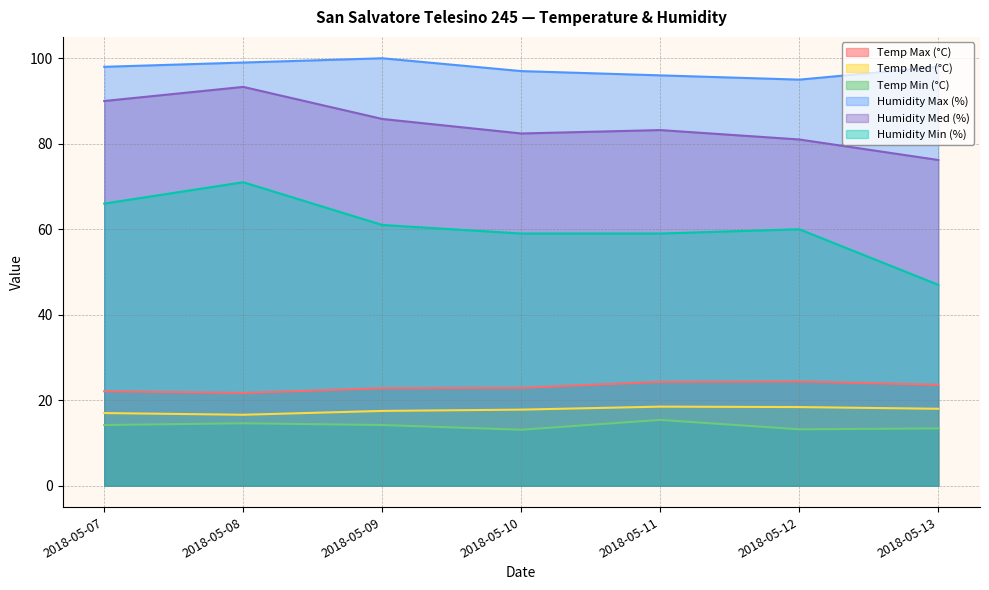

Count the Humidity Max (%) values in the range 96 to 99.

5